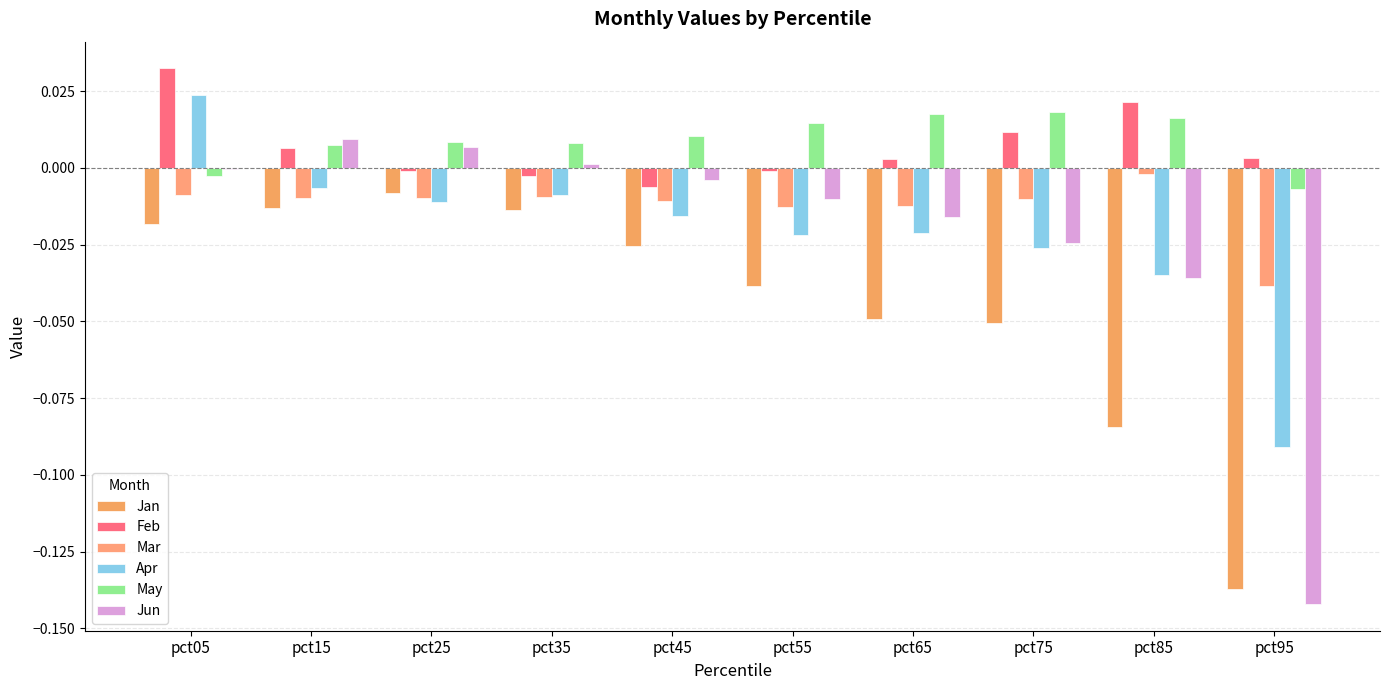

True or false: Feb has a value of 0.0 at pct95.

True